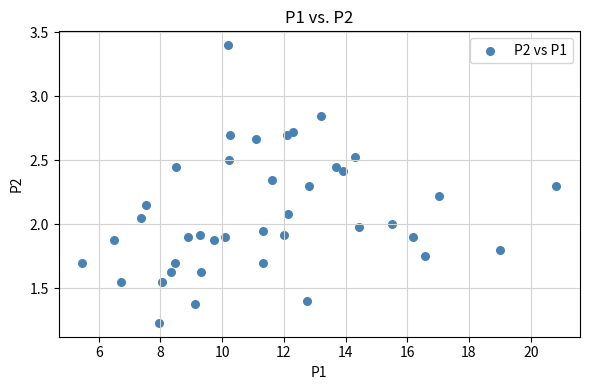

What is the range of Y values (max minus min)?

2.2